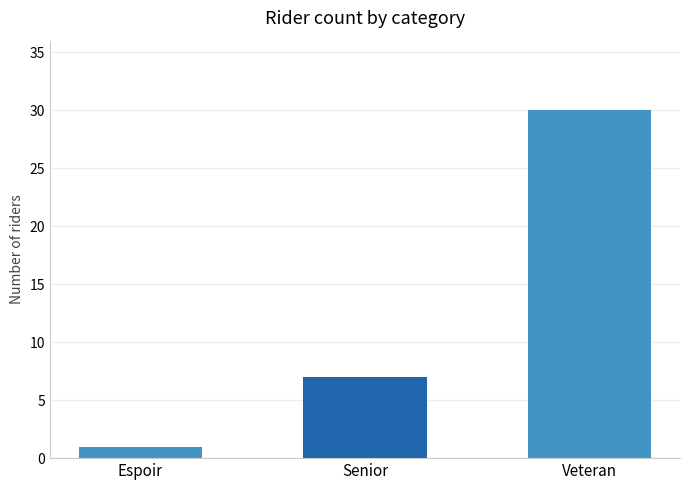

Rank the categories by value from highest to lowest.

Veteran, Senior, Espoir